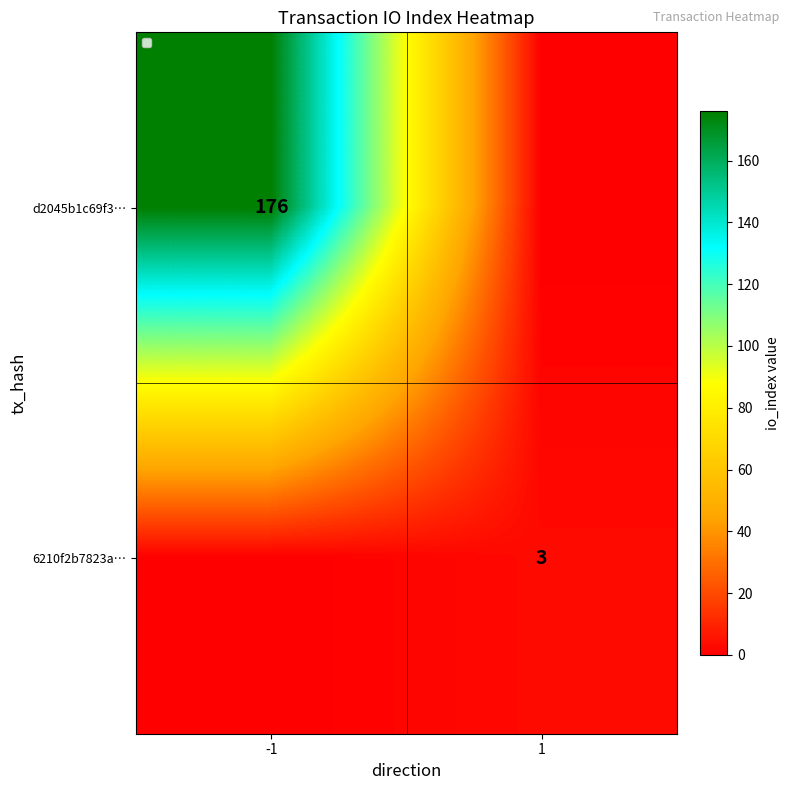

The value of 6210f2b7823a… at 1 is 3. True or false?

True